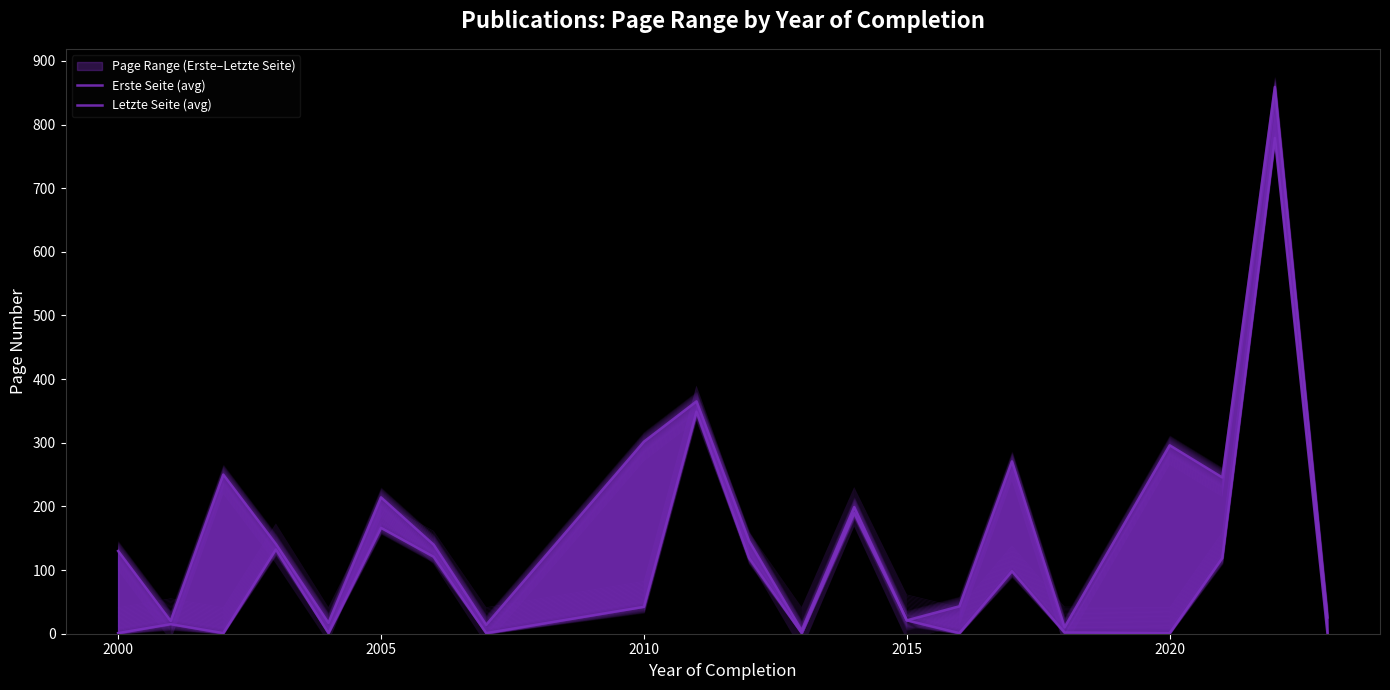

Which series has the largest range (max minus min)?

Letzte Seite (avg)